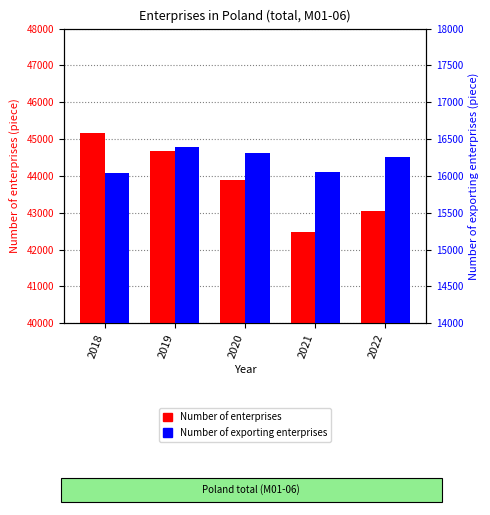

What are all the series names shown in the legend?

Number of enterprises, Number of exporting enterprises